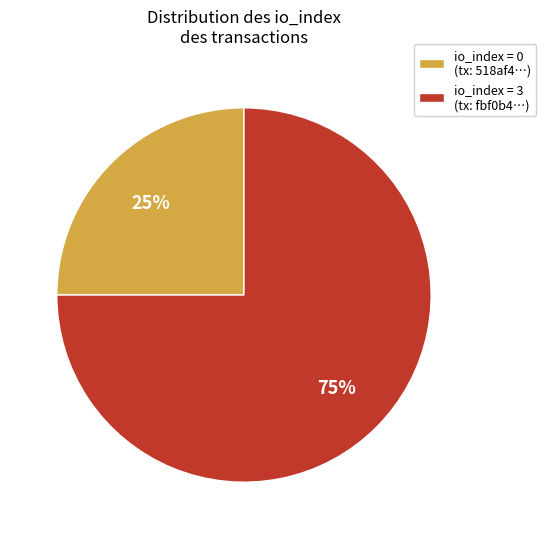

Which category accounts for the majority?

io_index = 3 (tx: fbf0b4…)